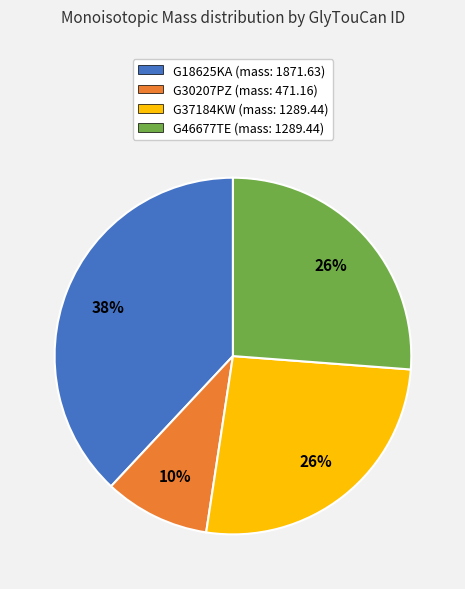

Is the sum of G18625KA and G30207PZ greater than half?

No